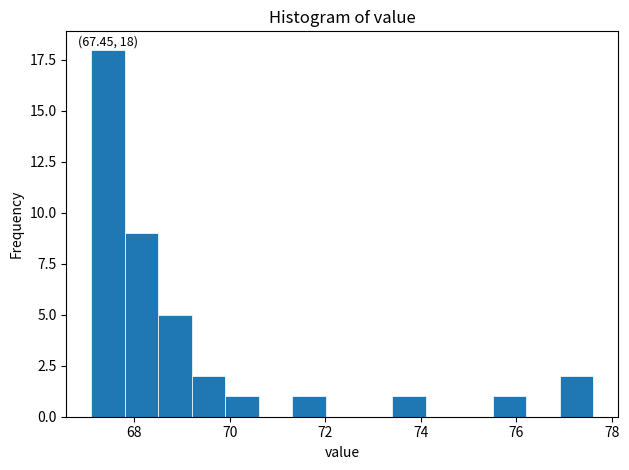

Around what value on the x-axis is the tallest bar? Give the approximate position of its centre, as read against the axis.

67.4